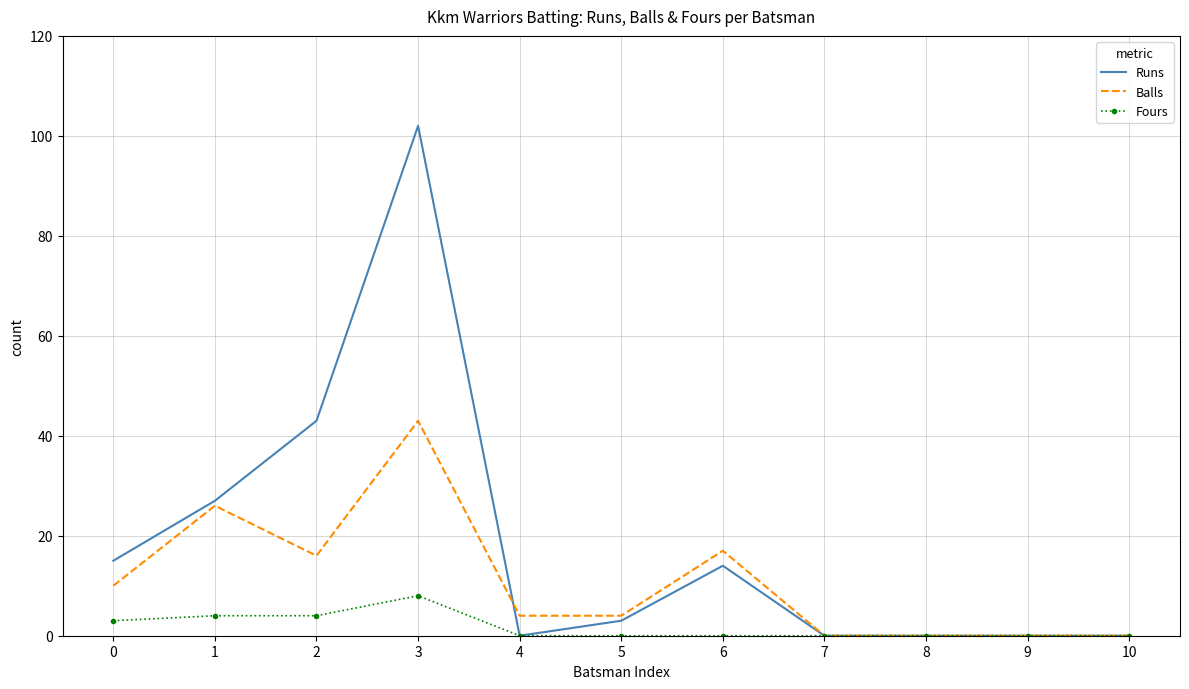

Between 6 and 7, which series saw the biggest shift?

Balls